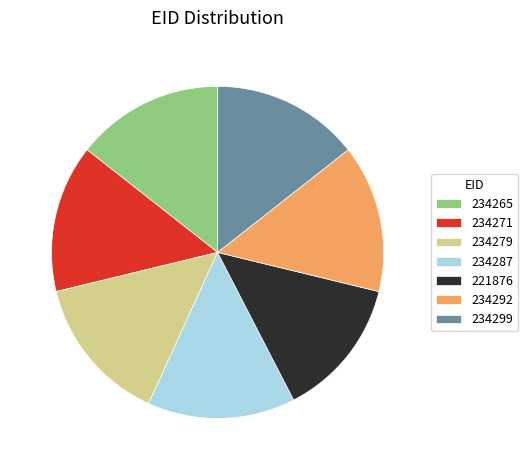

Do 234292 and 234287 together represent more than half of the pie?

No